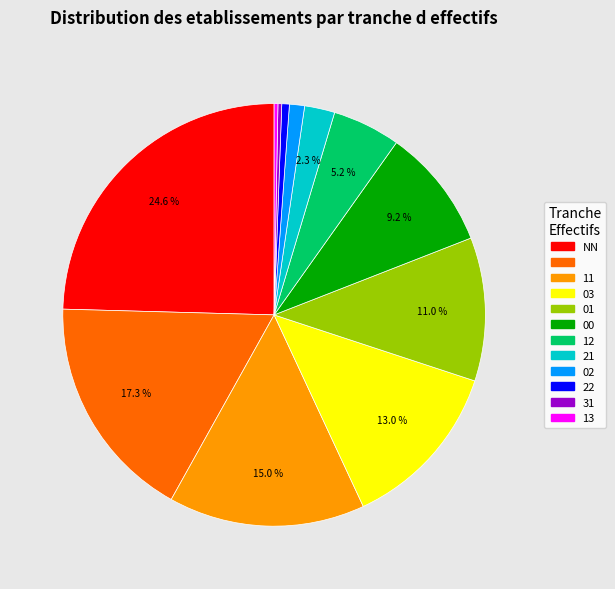

Does any single category account for the majority?

No